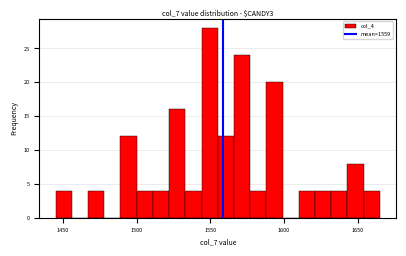

Read against the x-axis, roughly where is the centre of the tallest bar?

1550